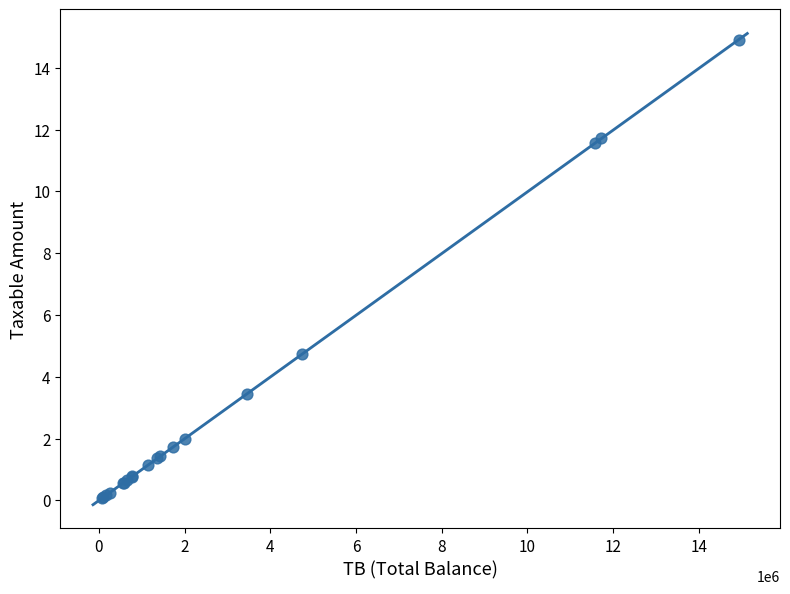

What Y value in the scatter plot is closest to 7?

4.7